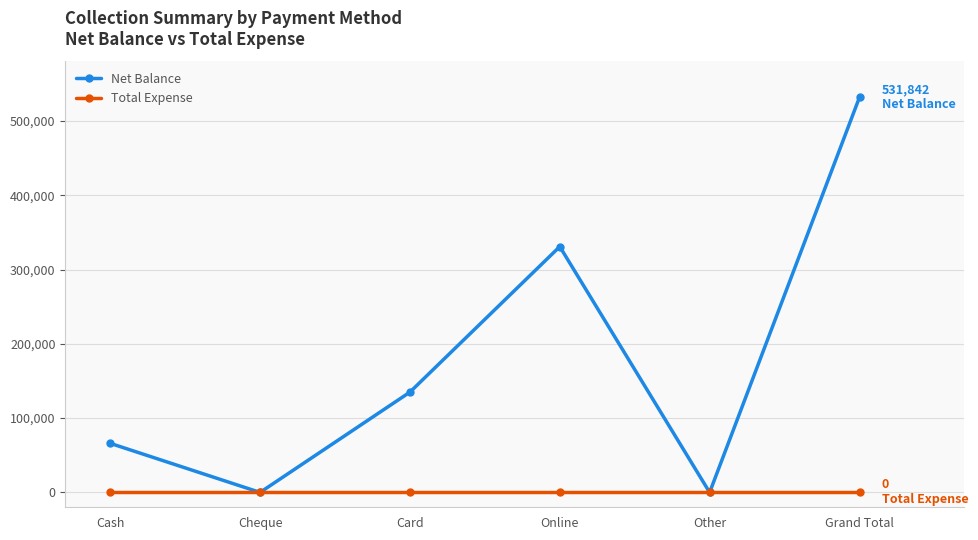

The Net Balance series shows -221396 at Cheque. True or false?

False